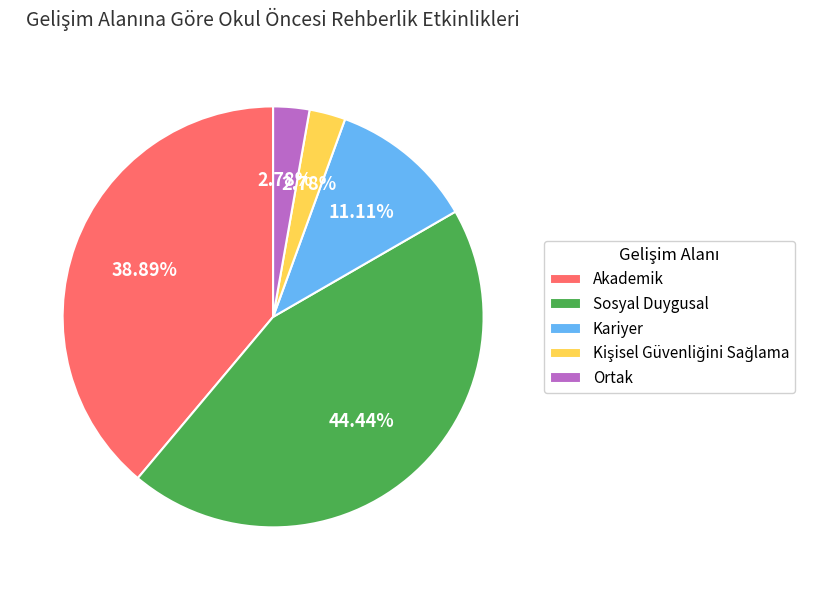

Which category has the biggest portion of the pie?

Sosyal Duygusal